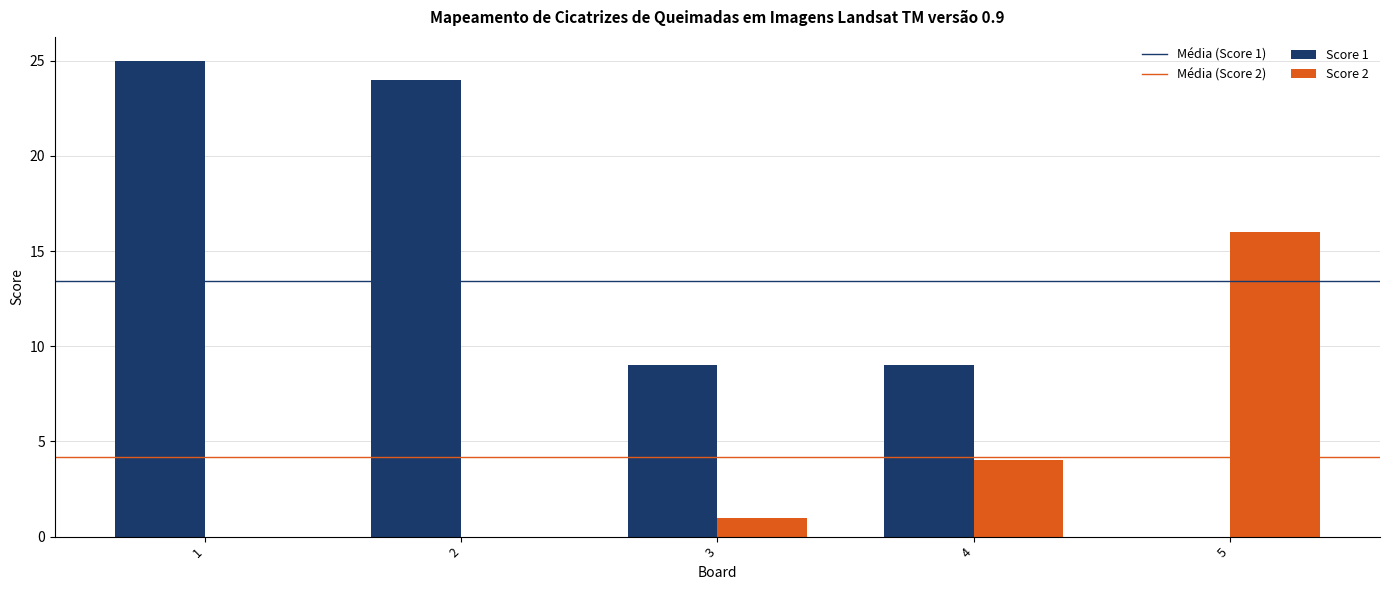

Reading left to right, extract all data points from this chart.

Score 1: 1=25	2=24	3=9	4=9	5=0
Score 2: 1=0	2=0	3=1	4=4	5=16